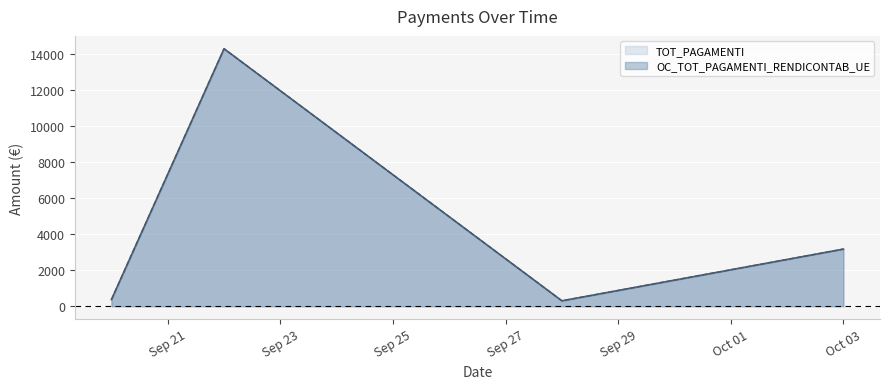

What is the value of the OC_TOT_PAGAMENTI_RENDICONTAB_UE point at the 3rd from the left?

300.0